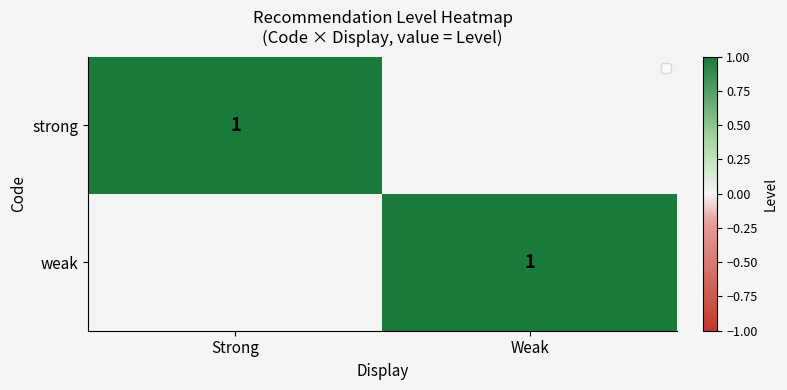

The value of weak at Weak is 1. True or false?

True